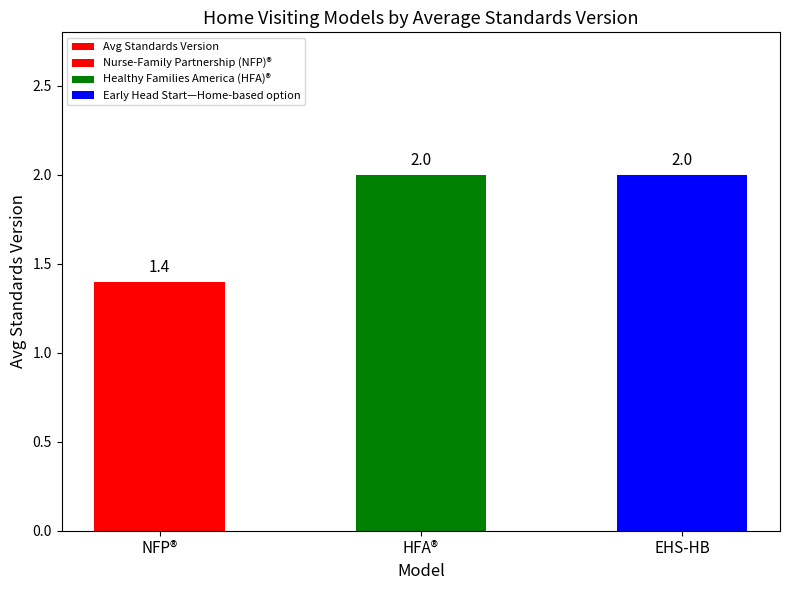

Approximately how many times larger is the value at EHS-HB compared to HFA®?

1.0